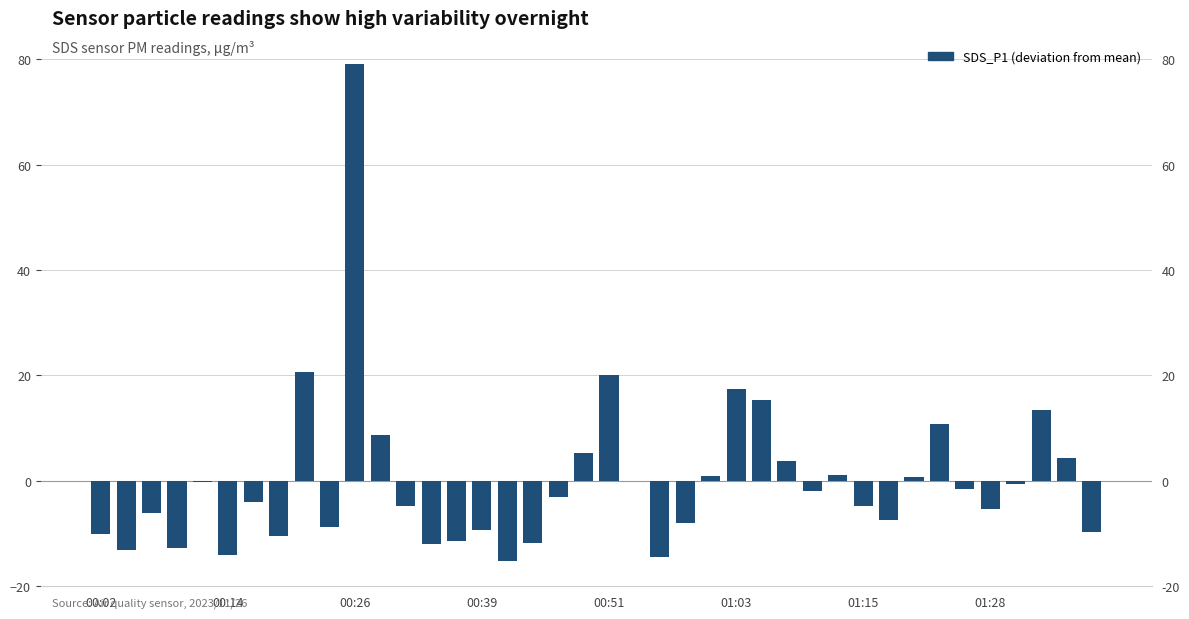

What is the value of the 29th bar from the left?

-2.0